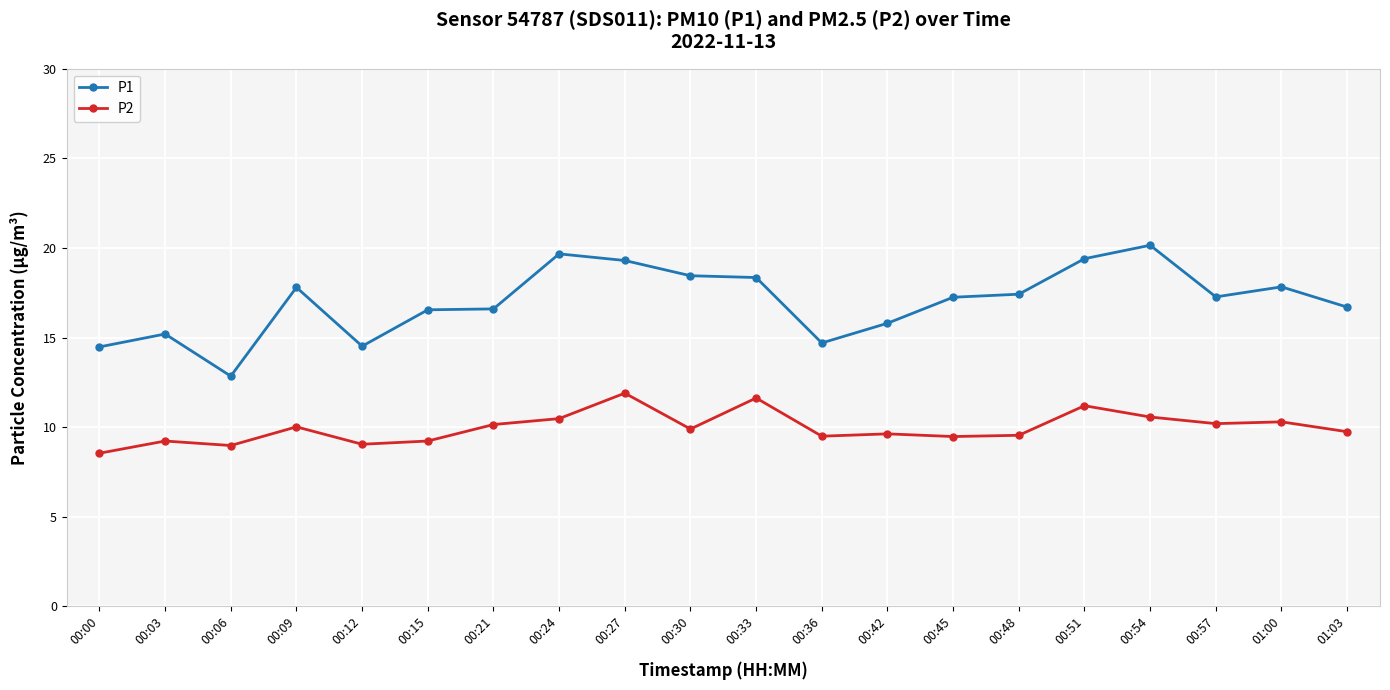

What position from the left is 00:24?

8